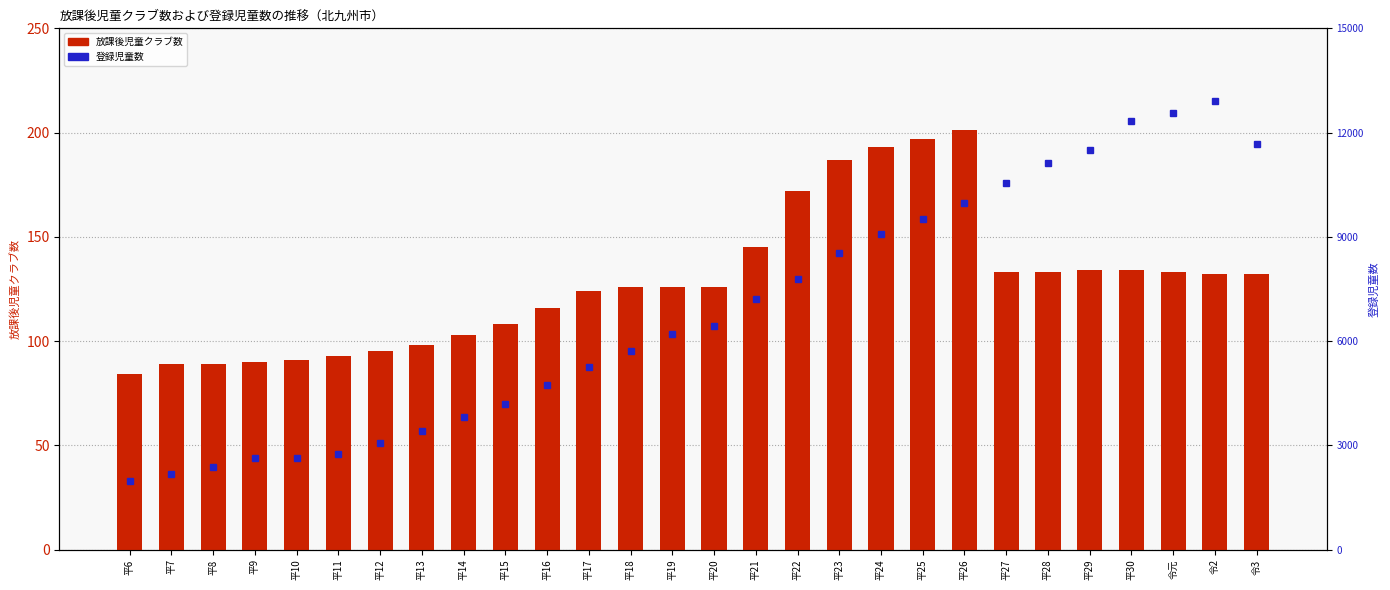

What is the difference between the second highest and second lowest values in the 登録児童数 series?

10411